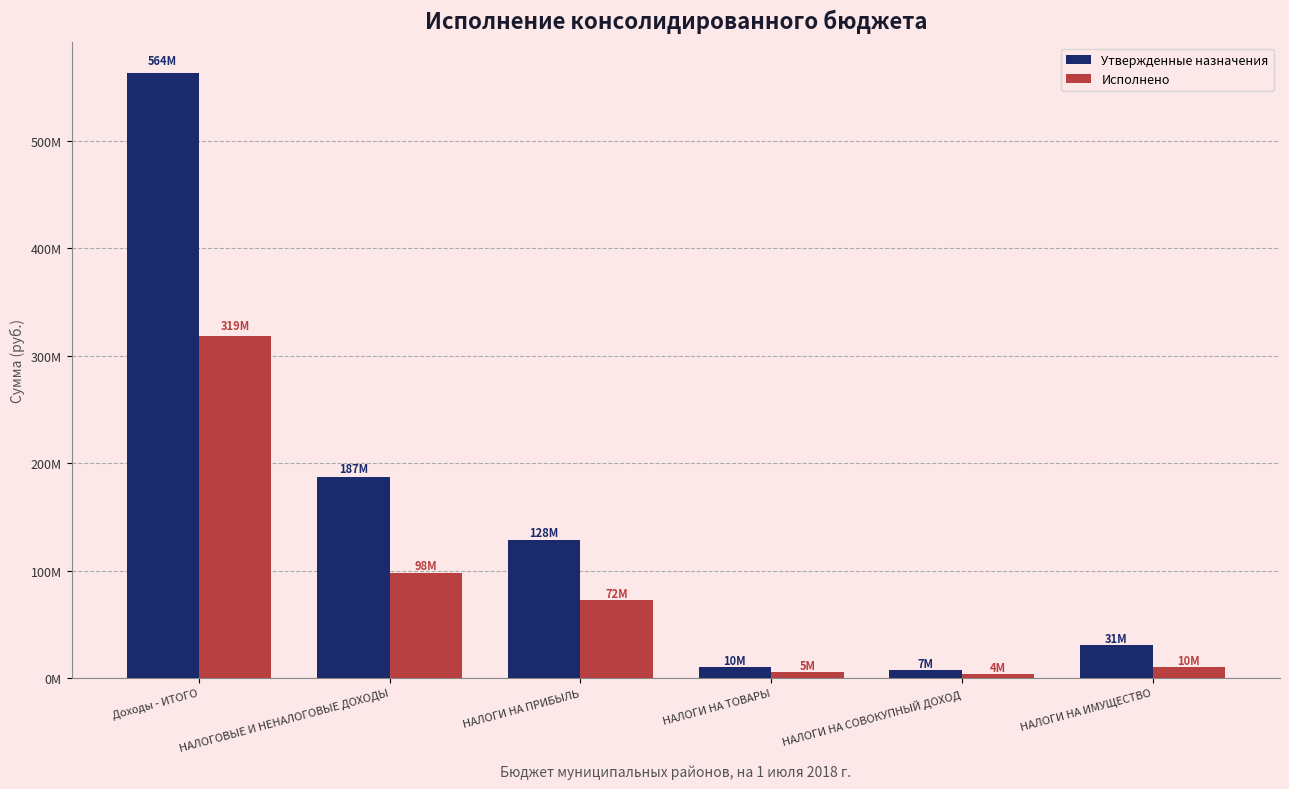

What are all the series names shown in the legend?

Утвержденные назначения, Исполнено